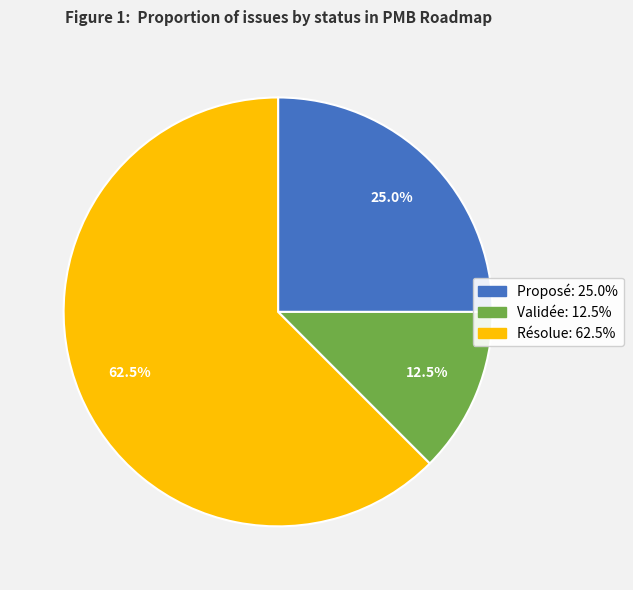

Is there any slice that represents more than half of the pie?

Yes